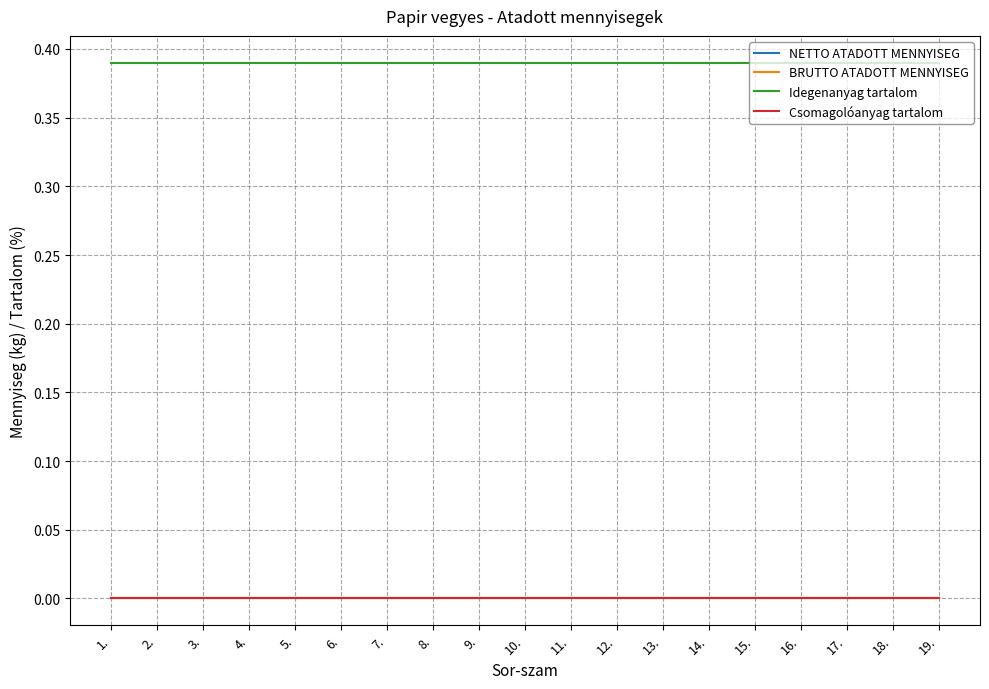

Rank the series by their maximum value, from lowest to highest.

NETTO ATADOTT MENNYISEG, BRUTTO ATADOTT MENNYISEG, Csomagolóanyag tartalom, Idegenanyag tartalom